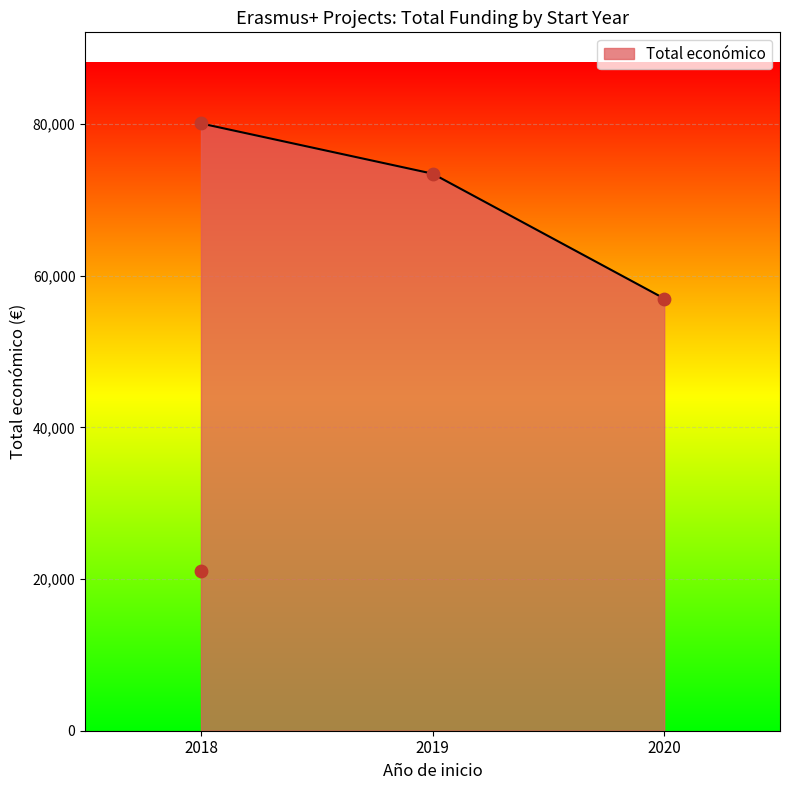

What is the change in value from 2018 to 2020?

+35868